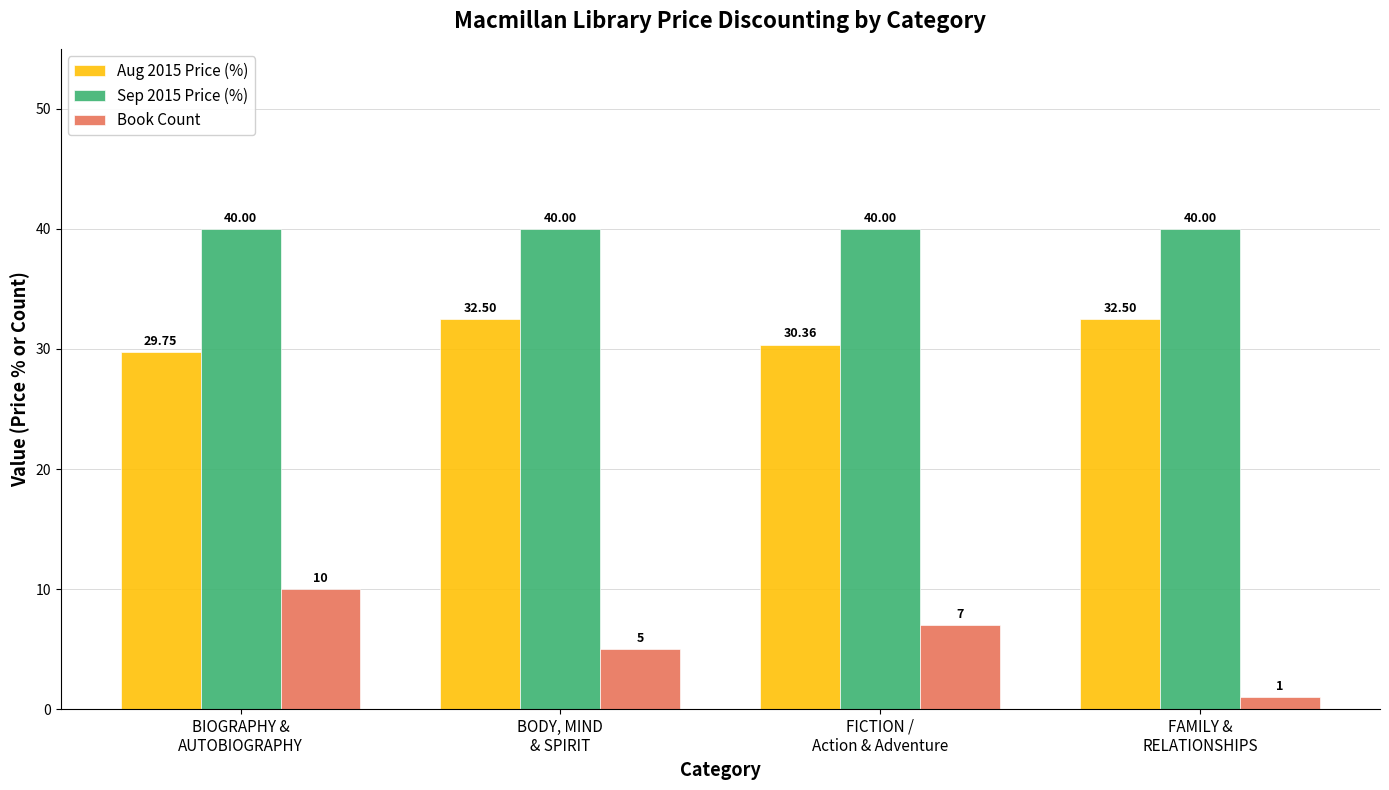

Are the bars horizontal?

No